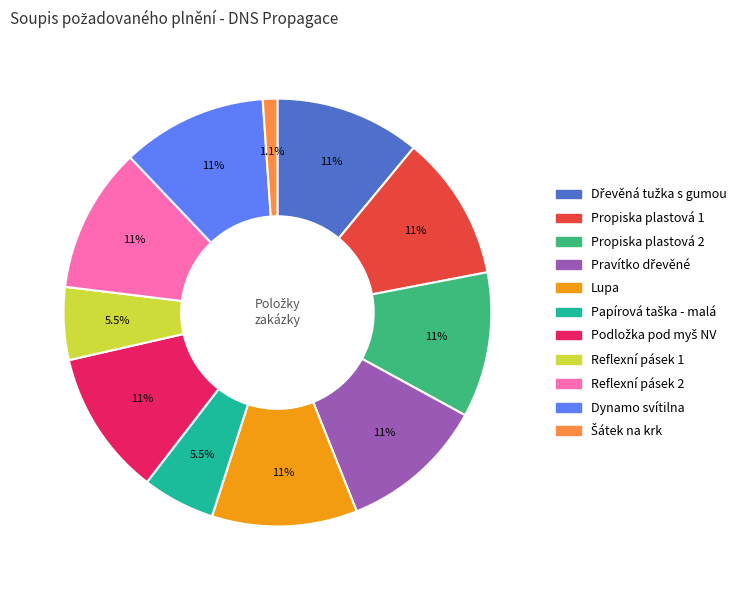

True or false: Reflexní pásek 2 accounts for 11% of the total.

True